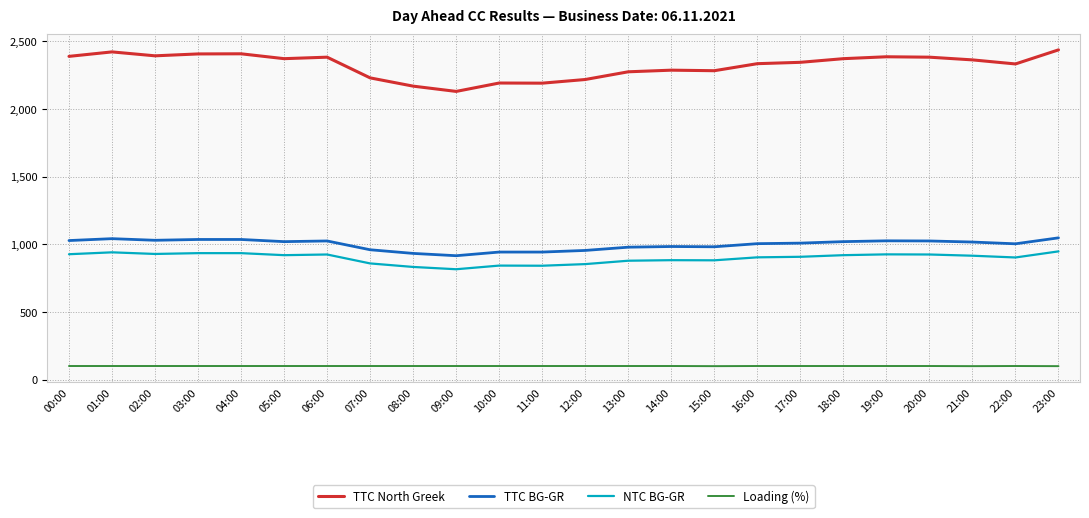

Does the chart have visible grid lines?

Yes